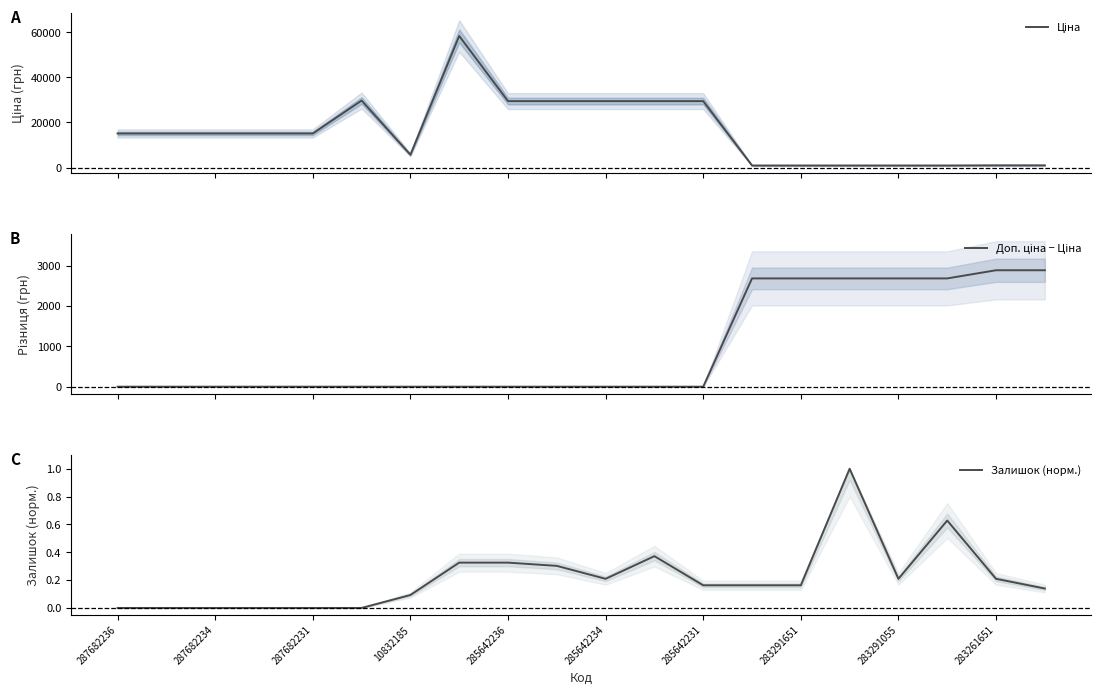

Is this an area chart (filled region under the line)?

No